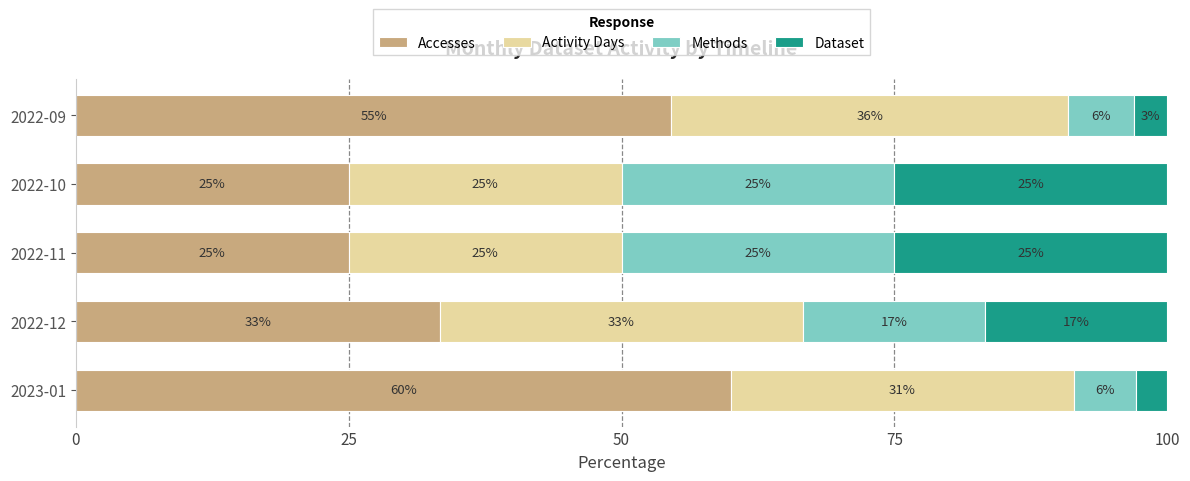

What is the maximum value for Accesses?

60.0